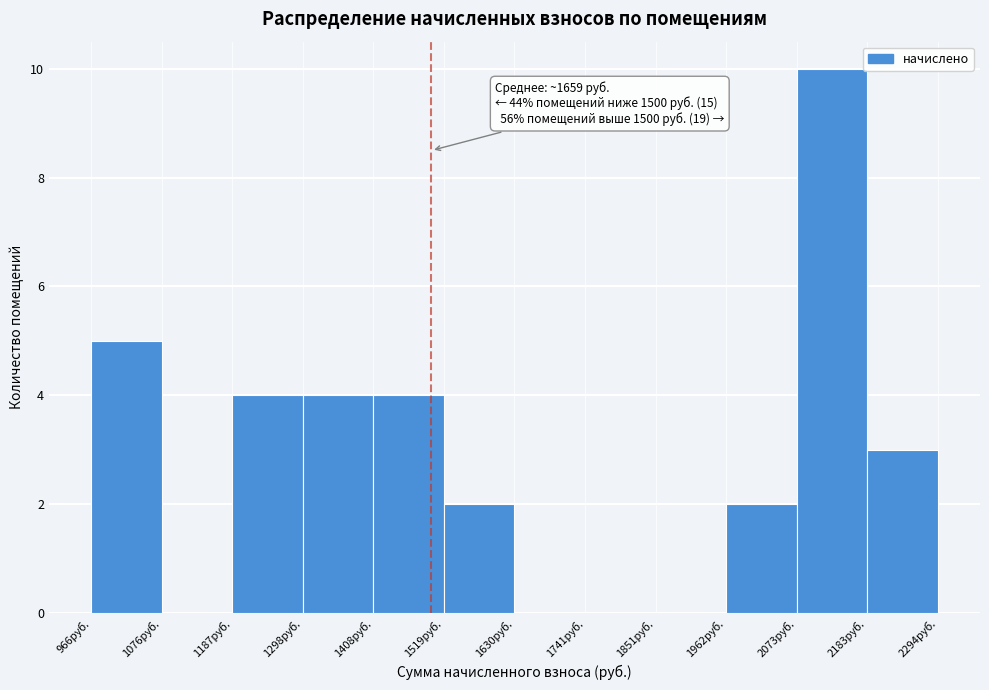

Which range on the x-axis has the tallest bar?

2080 to 2180